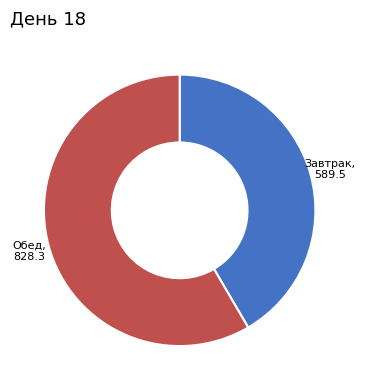

Is there a majority slice in this chart?

Yes